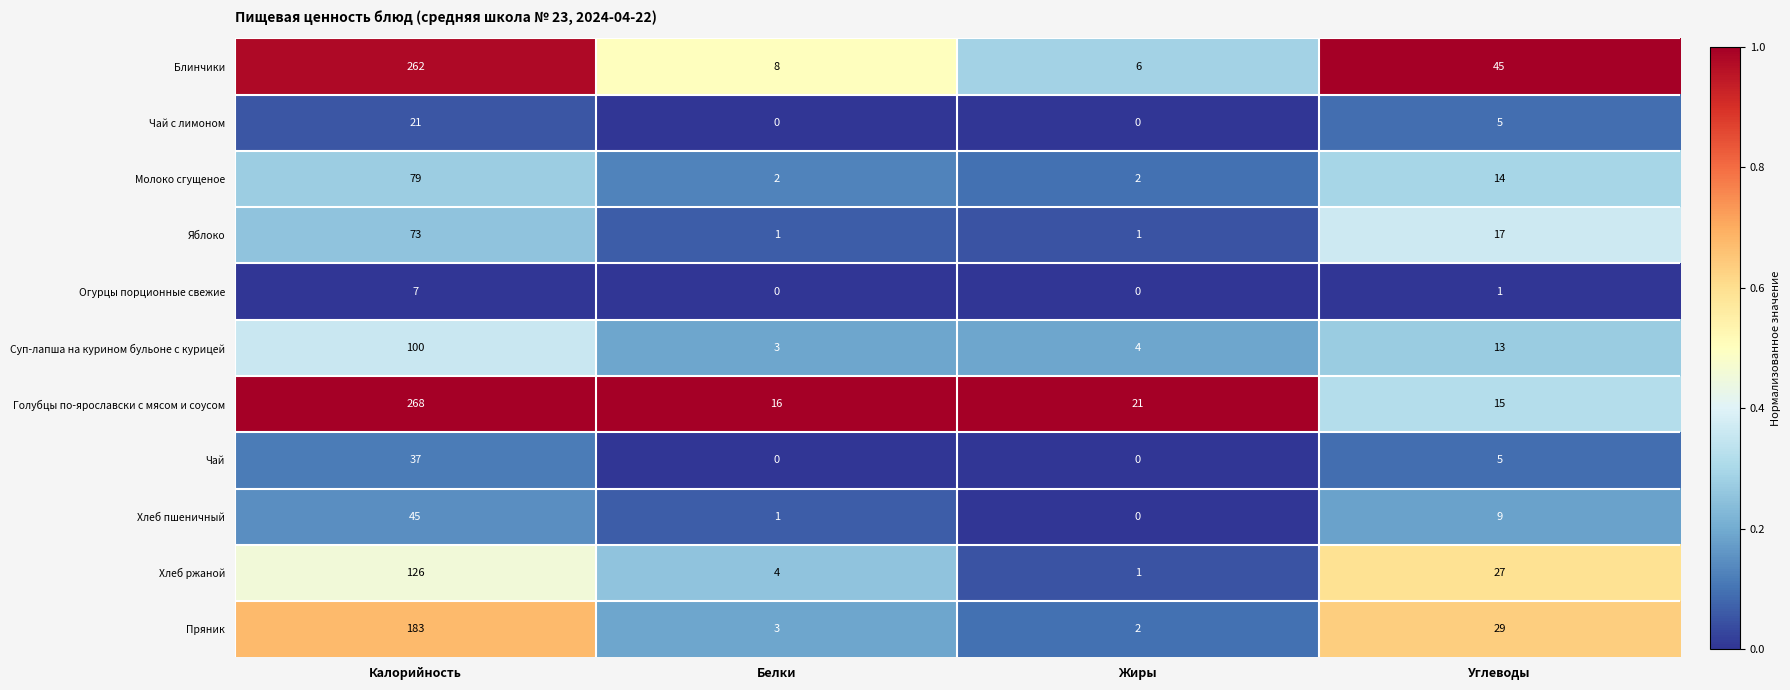

What is the sum of all Молоко сгущеное values?

97